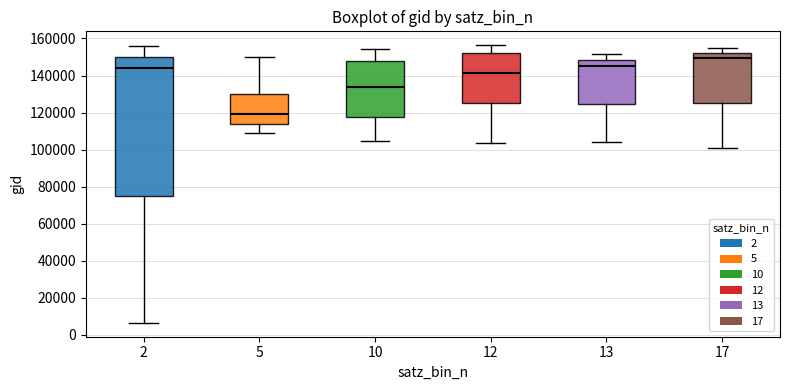

Comparing the boxes themselves (not the whiskers), which one is the tallest?

2